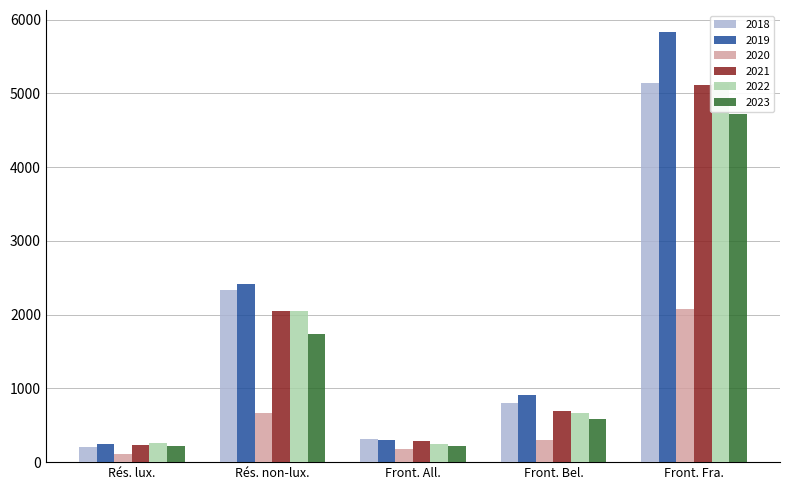

Count the number of data series in this chart.

6